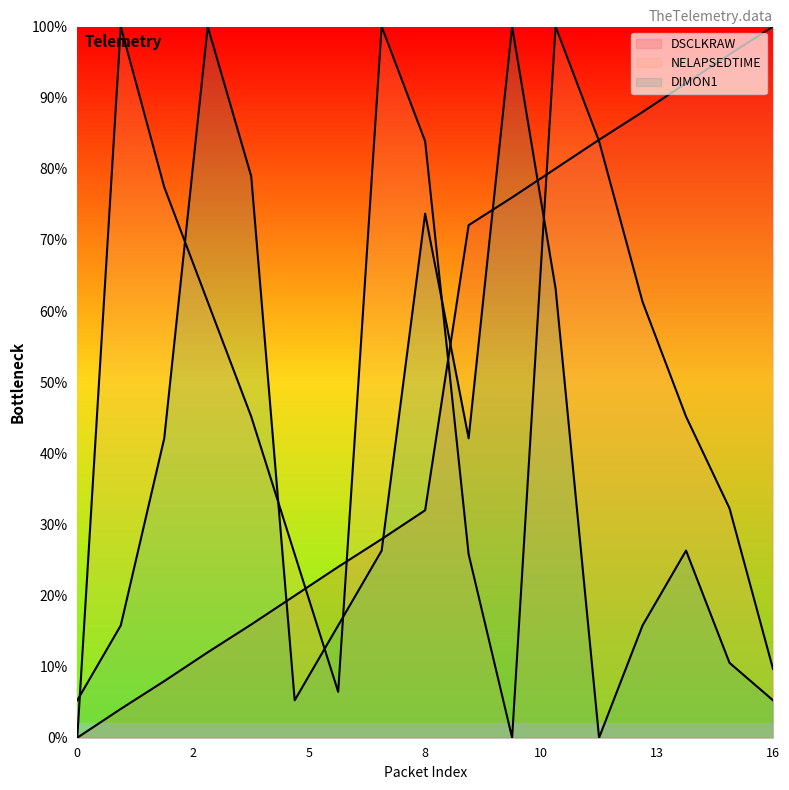

Which has a higher value, 2 or 11?

11